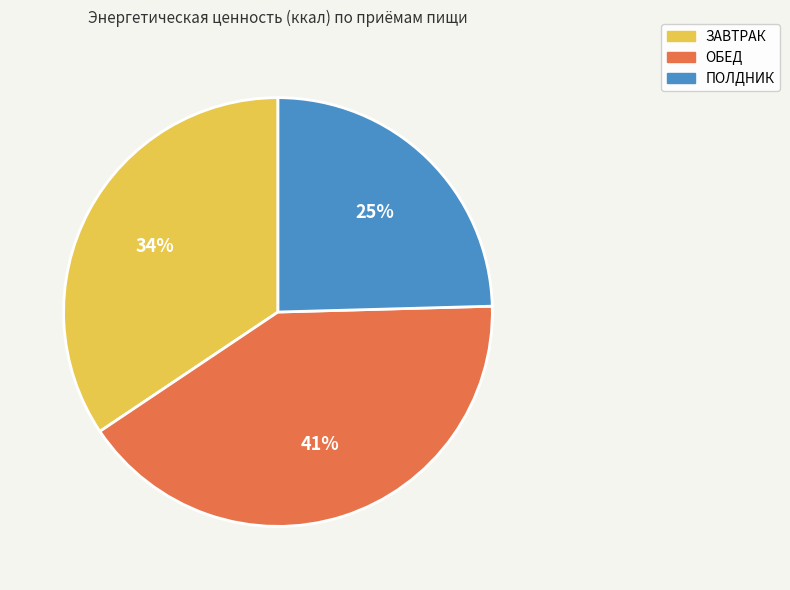

True or false: ЗАВТРАК accounts for 34% of the total.

True